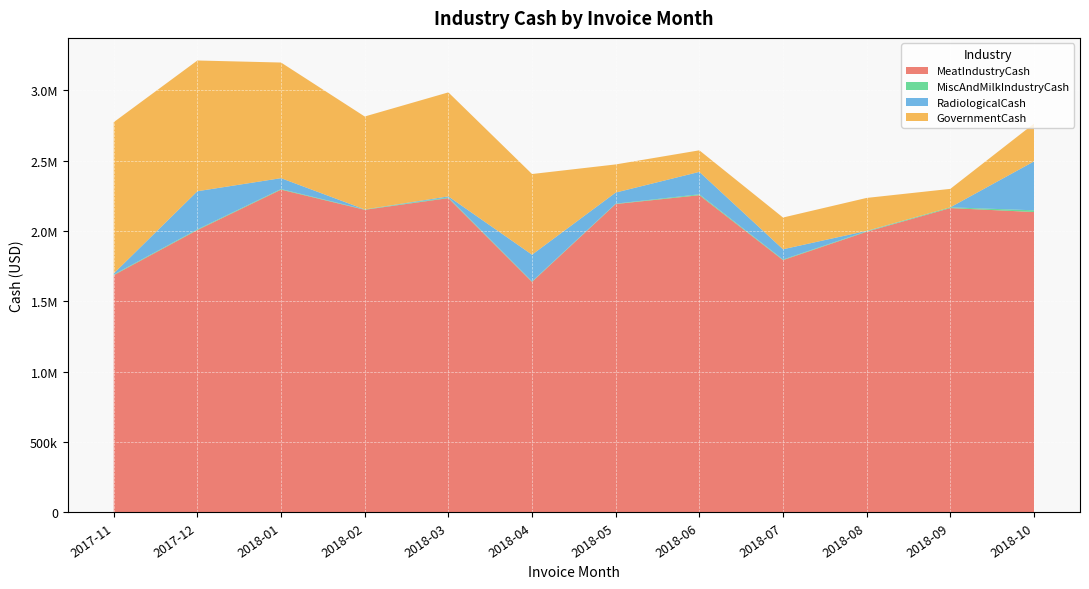

Reading right to left, what are all the values shown in this chart?

MeatIndustryCash: 2135510.2	2163567.1	1995248.9	1793741.6	2255157.2	2192227.5	1638658.7	2234388.3	2151305.1	2294520.2	2007417.0	1686735.0
MiscAndMilkIndustryCash: 12212.9	5402.3	3692.5	4168.0	6358.7	2692.2	3425.9	4670.7	2748.2	4205.6	4727.0	4187.0
RadiologicalCash: 347600.0	0.0	2562.9	72935.6	159280.3	78984.4	190130.9	7454.2	0.0	77463.9	271185.0	7558.1
GovernmentCash: 268724.0	131118.0	234248.0	225527.8	153328.1	199902.6	573414.4	739434.1	660422.2	821872.3	929226.7	1075679.8